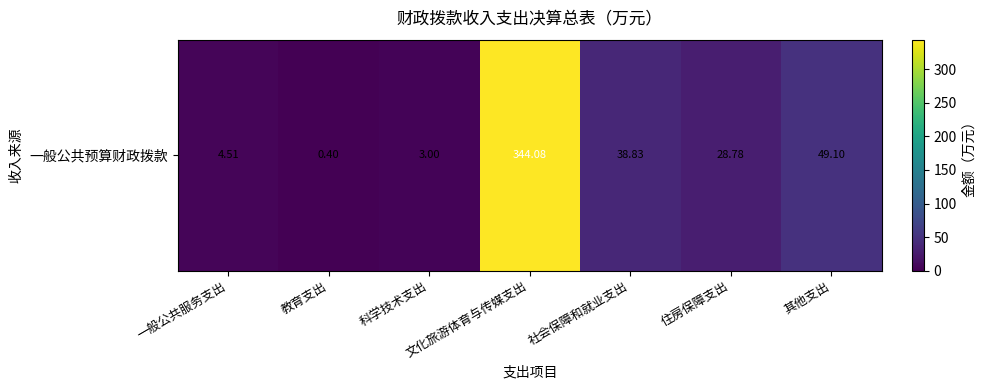

List the labels in order of value, smallest first.

教育支出, 科学技术支出, 一般公共服务支出, 住房保障支出, 社会保障和就业支出, 其他支出, 文化旅游体育与传媒支出